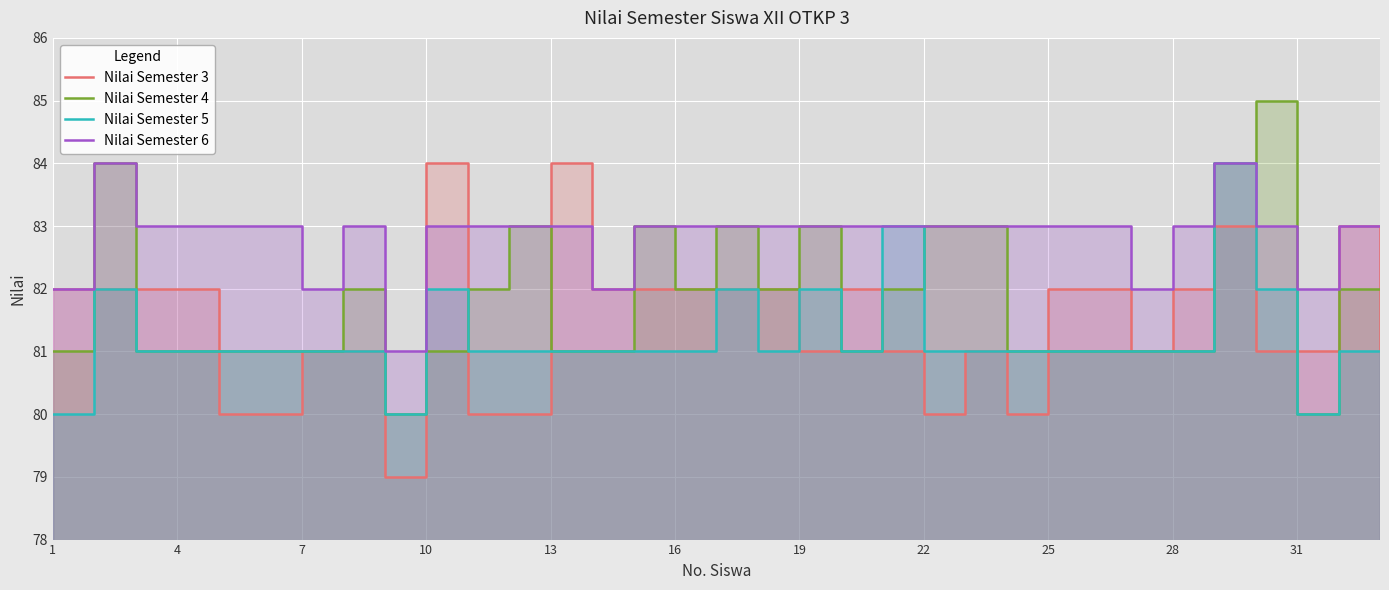

At which label is Nilai Semester 6 closest to 82?

1